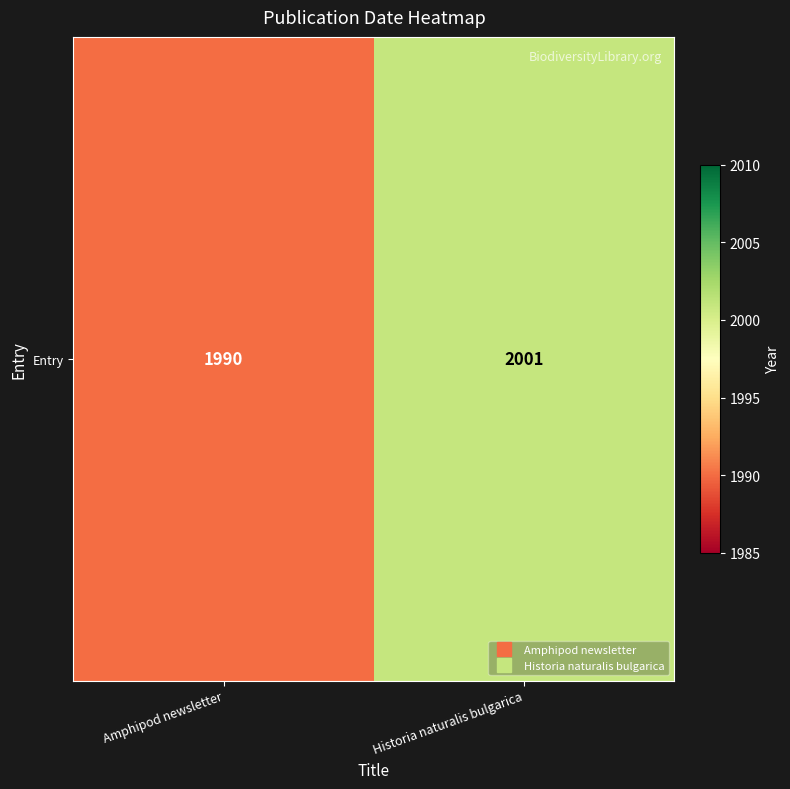

List the labels in order of value, smallest first.

Amphipod newsletter, Historia naturalis bulgarica